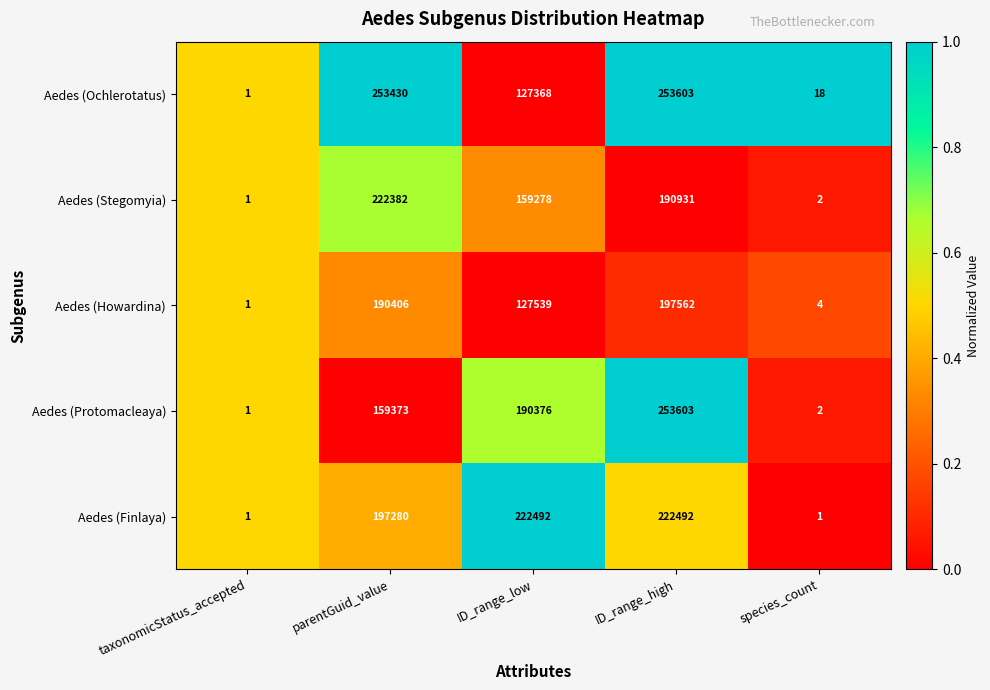

Which series changed the most between parentGuid_value and ID_range_high?

Aedes (Protomacleaya)